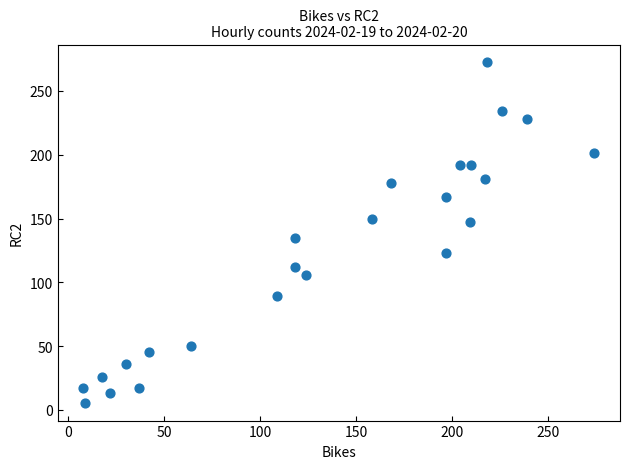

What Y value in the scatter plot is closest to 139?

135